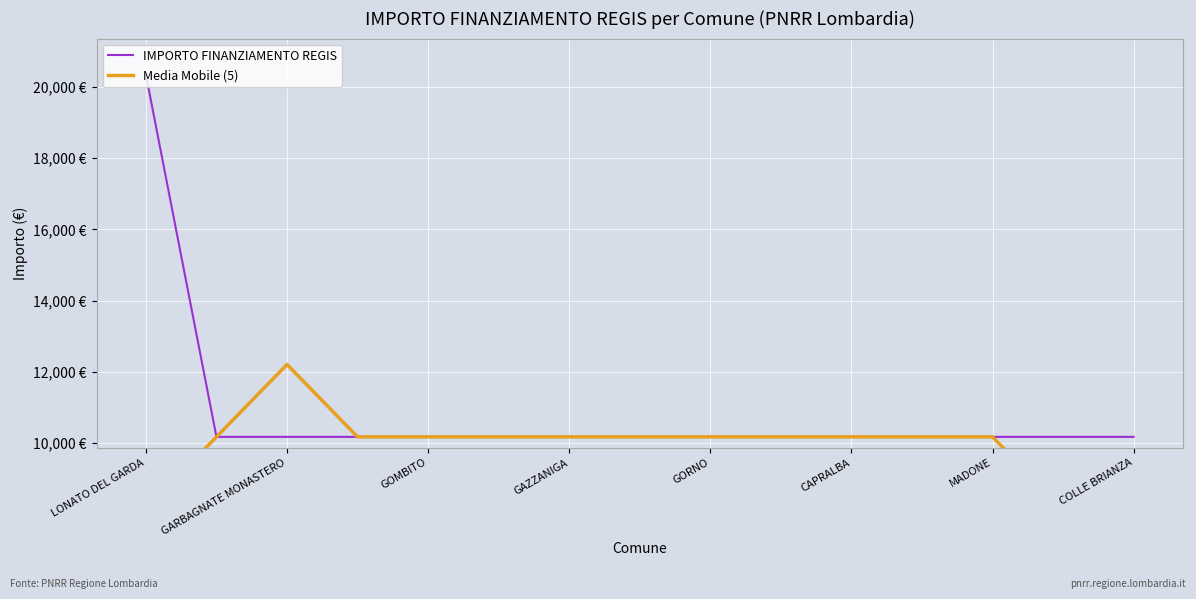

Where does the Media Mobile (5) series first go above 10172?

GARBAGNATE MONASTERO